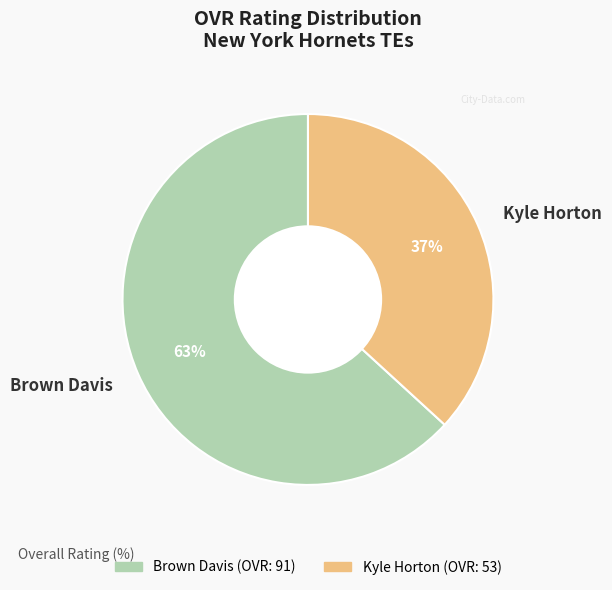

Which slice is the largest?

Brown Davis